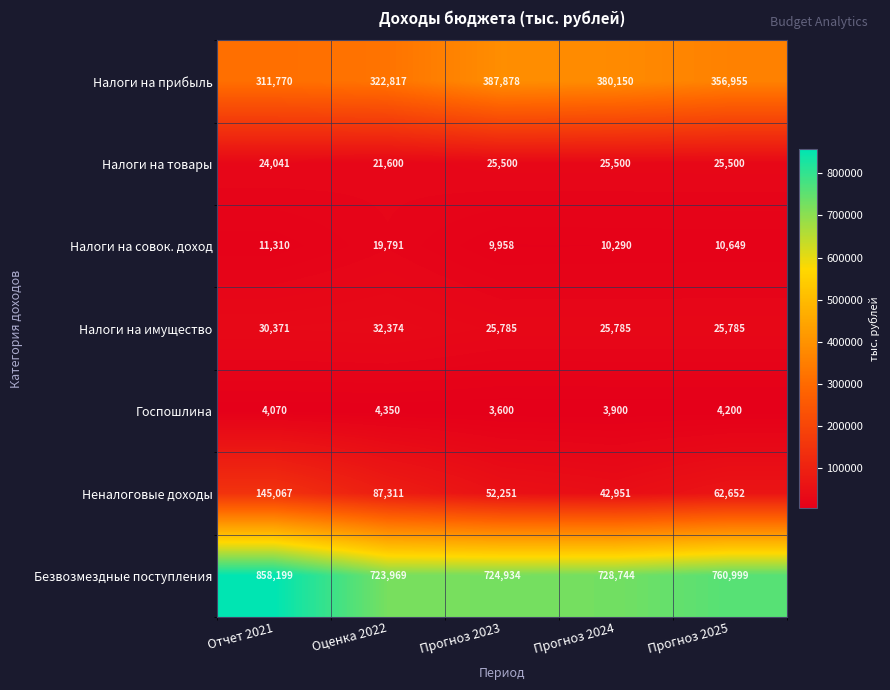

What is the difference between the Безвозмездные поступления values at Прогноз 2025 and Прогноз 2023?

36065